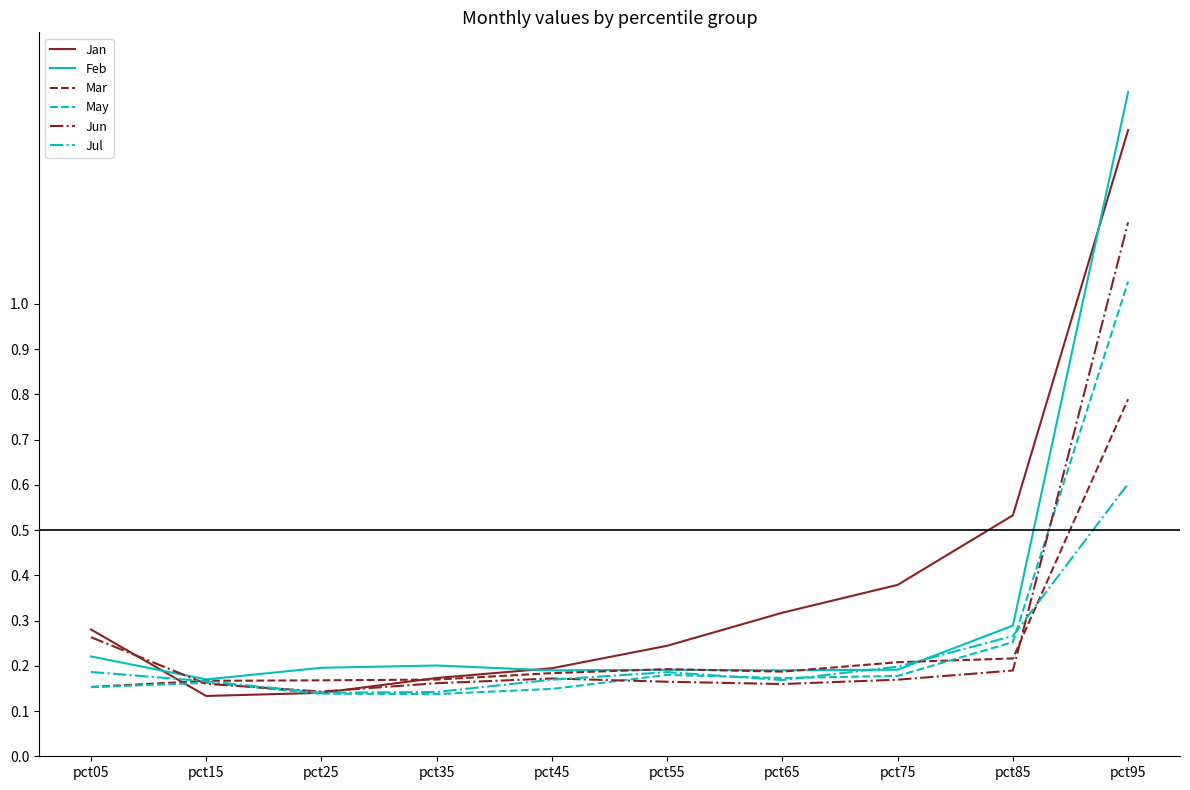

The Jan series shows 0.3 at pct65. True or false?

True